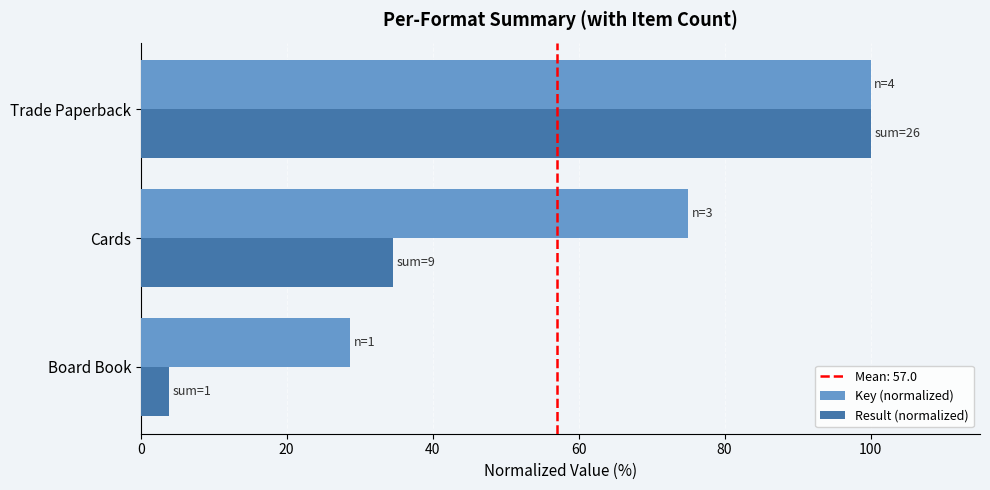

Which series has the largest total across all categories?

Key (normalized)